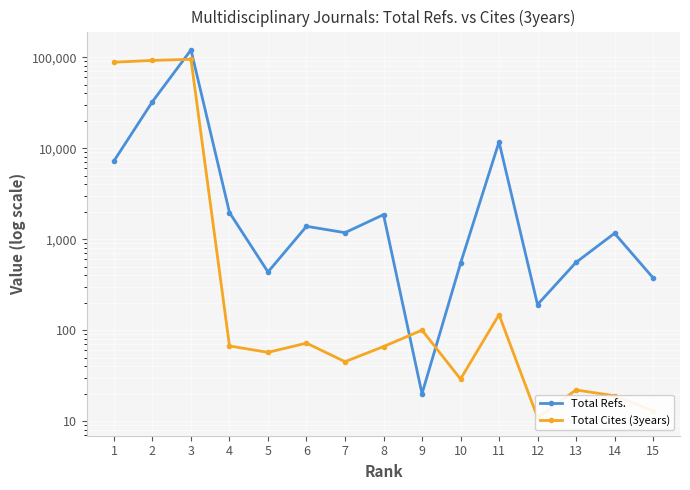

Is it true that Total Cites (3years) equals 94930 at 3?

True